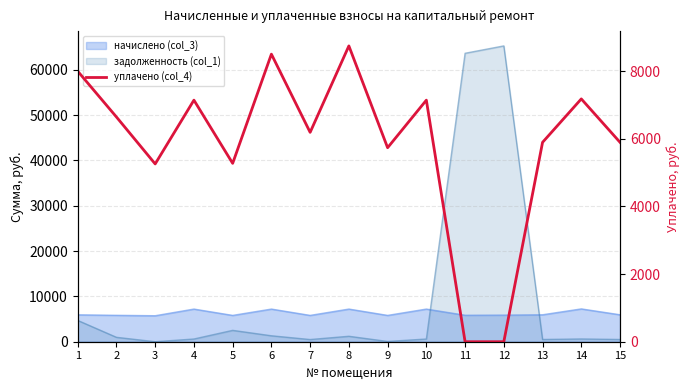

At which label is the value closest to 4373?

3